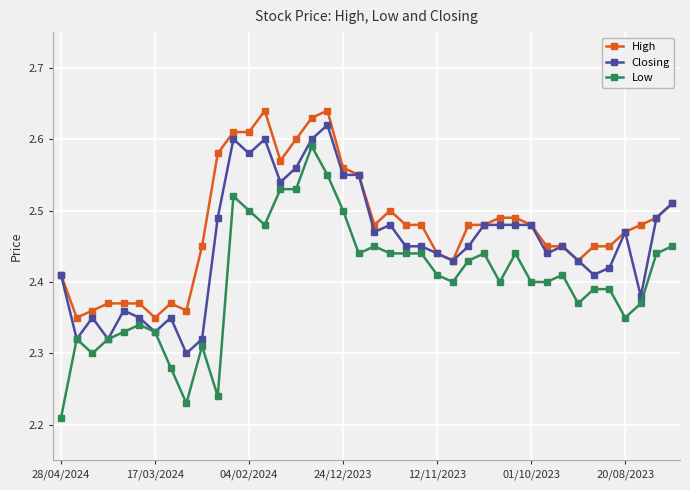

True or false: High and Low intersect in this chart.

False